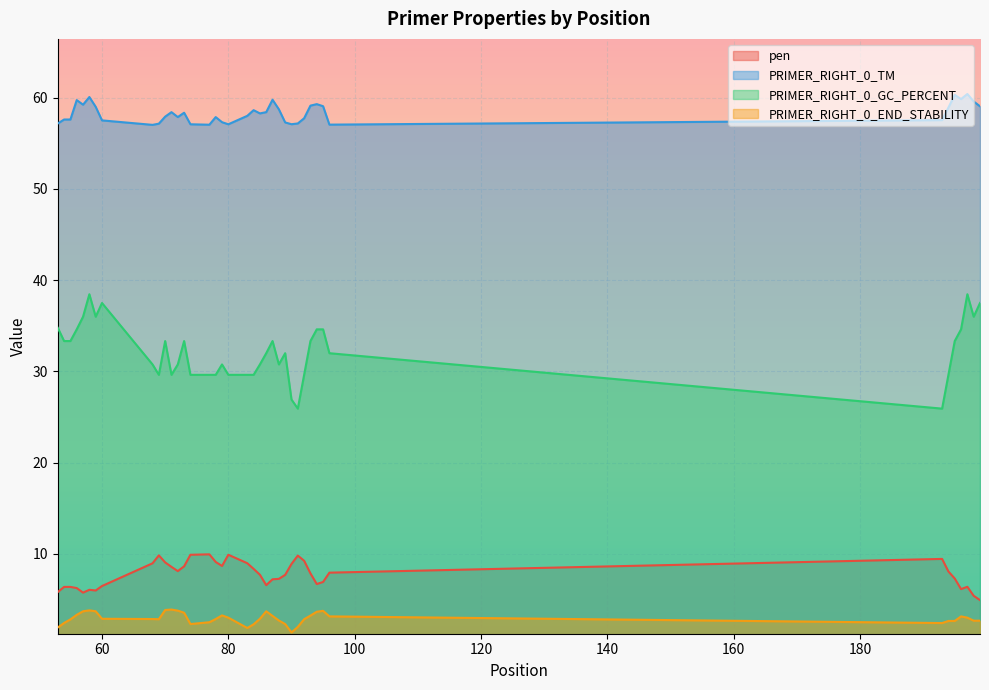

Reading left to right, what are all the values shown in this chart?

pen: 53=5.8	54=6.4	55=6.4	56=6.3	57=5.8	58=6.1	59=6.0	60=6.5	68=9.0	69=9.8	70=9.1	71=8.6	72=8.1	73=8.6	74=9.9	77=10.0	78=9.1	79=8.7	80=9.9	83=9.0	84=8.4	85=7.7	86=6.6	87=7.2	88=7.3	89=7.7	90=8.9	91=9.8	92=9.3	93=7.9	94=6.7	95=6.9	96=8.0	193=9.5	194=8.1	195=7.3	196=6.2	197=6.4	198=5.4	199=4.9
PRIMER_RIGHT_0_TM: 53=57.2	54=57.6	55=57.6	56=59.7	57=59.2	58=60.1	59=59.0	60=57.5	68=57.0	69=57.2	70=57.9	71=58.4	72=57.9	73=58.4	74=57.1	77=57.0	78=57.9	79=57.3	80=57.1	83=58.0	84=58.6	85=58.3	86=58.4	87=59.8	88=58.7	89=57.3	90=57.1	91=57.2	92=57.7	93=59.1	94=59.3	95=59.1	96=57.0	193=57.5	194=58.9	195=60.3	196=59.9	197=60.4	198=59.6	199=59.1
PRIMER_RIGHT_0_GC_PERCENT: 53=34.8	54=33.3	55=33.3	56=34.6	57=36.0	58=38.5	59=36.0	60=37.5	68=30.8	69=29.6	70=33.3	71=29.6	72=30.8	73=33.3	74=29.6	77=29.6	78=29.6	79=30.8	80=29.6	83=29.6	84=29.6	85=30.8	86=32.0	87=33.3	88=30.8	89=32.0	90=26.9	91=25.9	92=29.6	93=33.3	94=34.6	95=34.6	96=32.0	193=25.9	194=29.6	195=33.3	196=34.6	197=38.5	198=36.0	199=37.5
PRIMER_RIGHT_0_END_STABILITY: 53=1.9	54=2.4	55=2.8	56=3.3	57=3.7	58=3.8	59=3.7	60=2.9	68=2.9	69=2.9	70=3.9	71=3.9	72=3.8	73=3.6	74=2.3	77=2.5	78=2.9	79=3.3	80=3.0	83=1.9	84=2.3	85=2.9	86=3.7	87=3.2	88=2.7	89=2.3	90=1.4	91=2.0	92=2.9	93=3.2	94=3.7	95=3.8	96=3.2	193=2.4	194=2.7	195=2.7	196=3.2	197=3.0	198=2.7	199=2.7